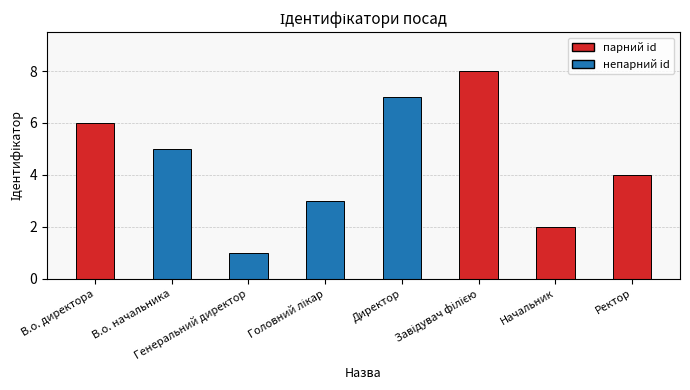

At which category does the chart reach its minimum across all series?

Генеральний директор